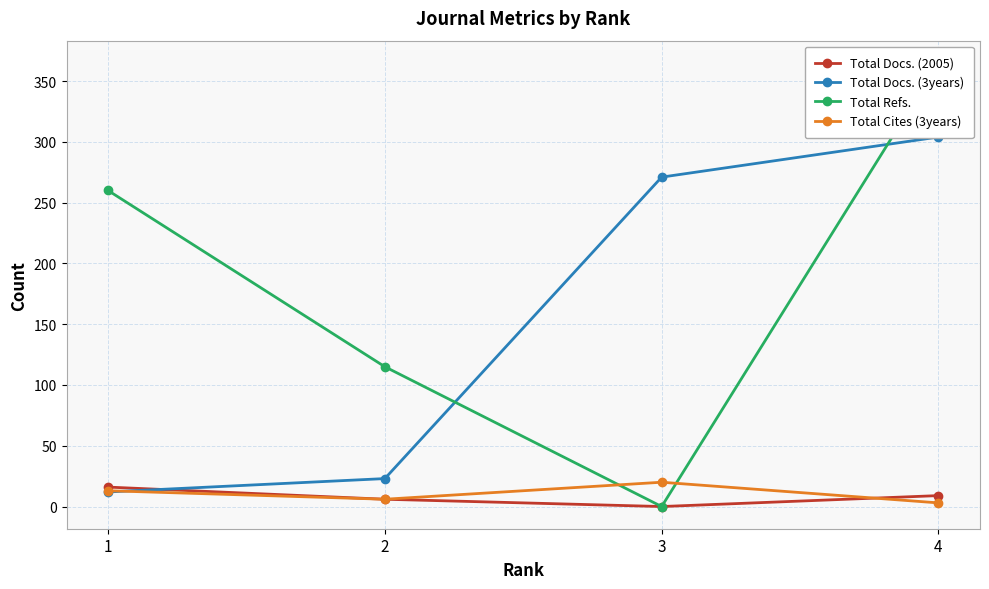

What is the value of the Total Docs. (3years) point at the 2nd from the left?

23